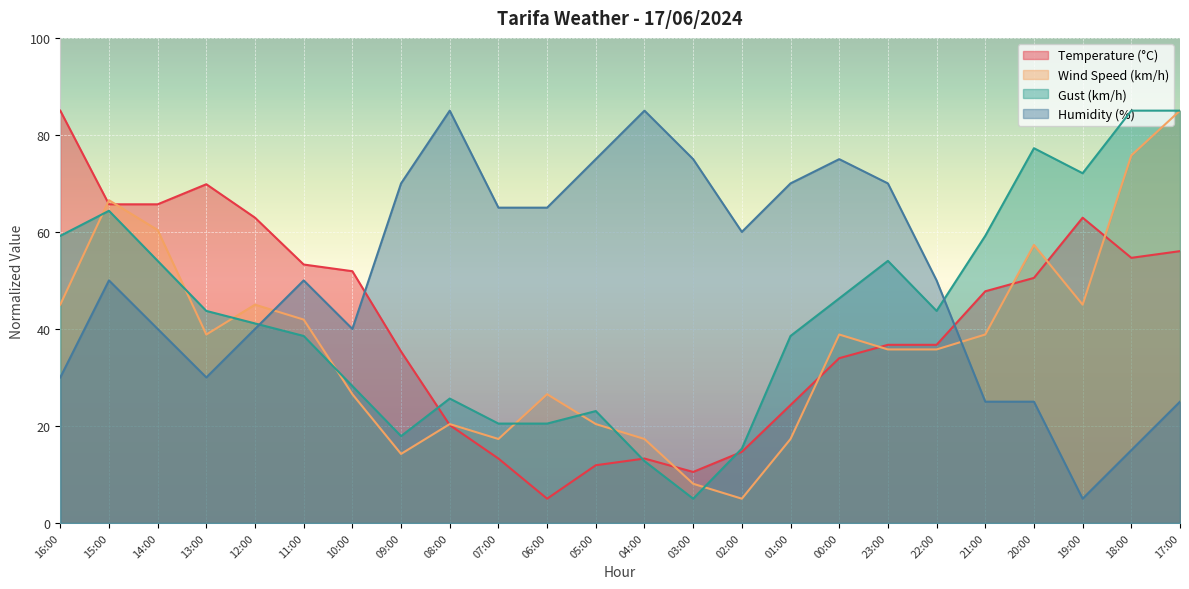

The Wind Speed (km/h) series shows 45.0 at 19:00. True or false?

True